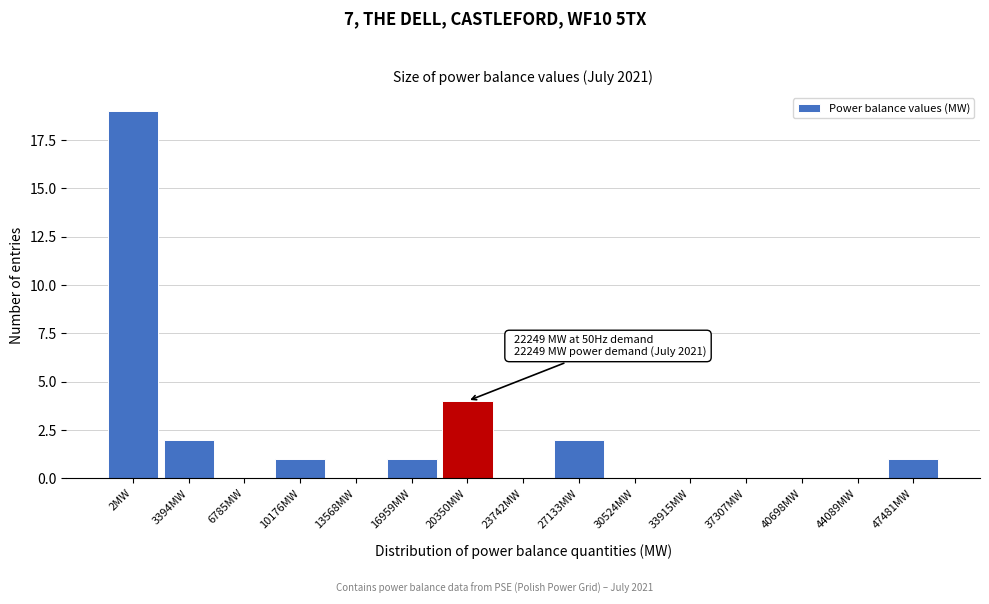

Reading left to right, list all the values displayed in this chart.

2MW=19	3394MW=2	6785MW=0	10176MW=1	13568MW=0	16959MW=1	20350MW=4	23742MW=0	27133MW=2	30524MW=0	33915MW=0	37307MW=0	40698MW=0	44089MW=0	47481MW=1